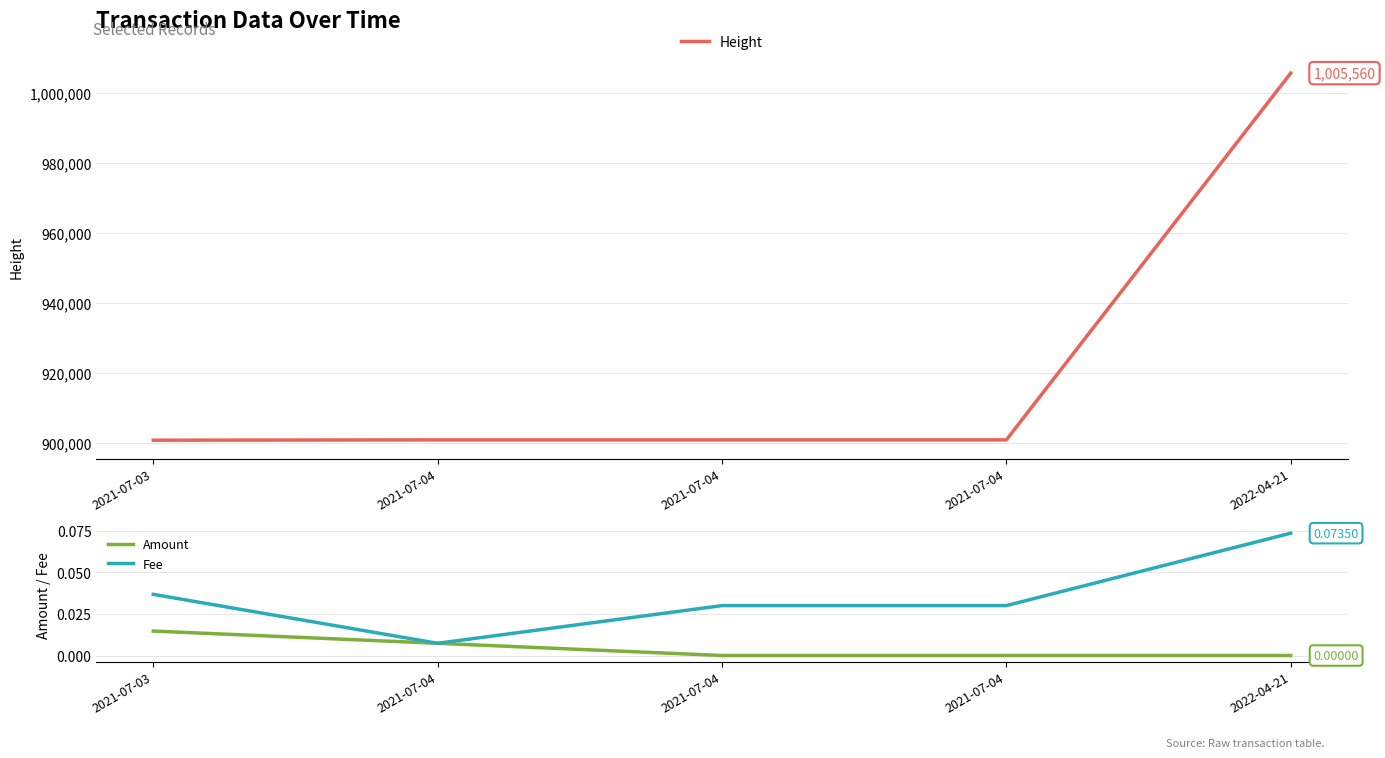

What is the greatest value displayed?

1005560.0